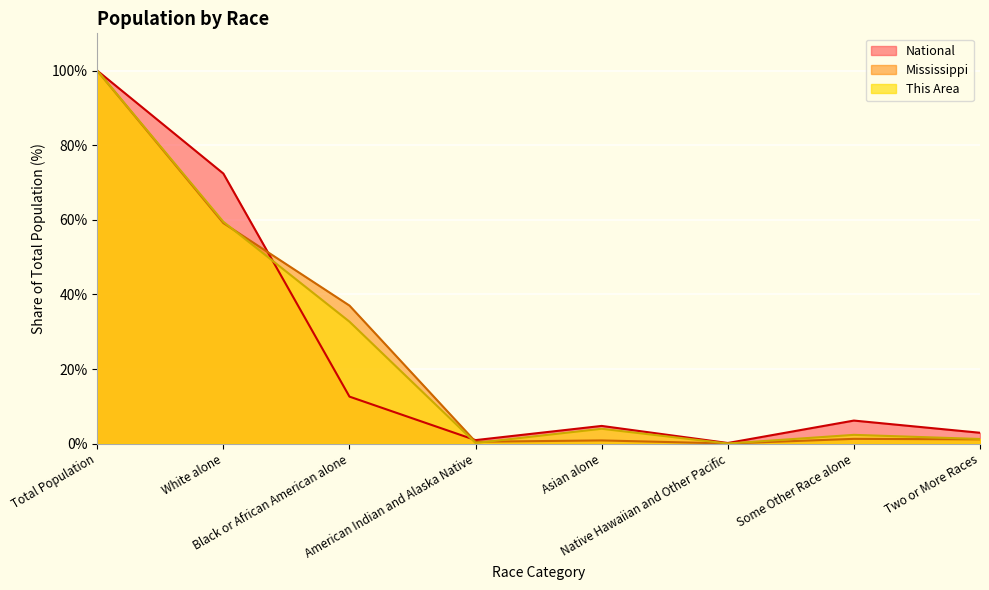

Is it true that Mississippi equals 0.0 at Native Hawaiian and Other Pacific?

True